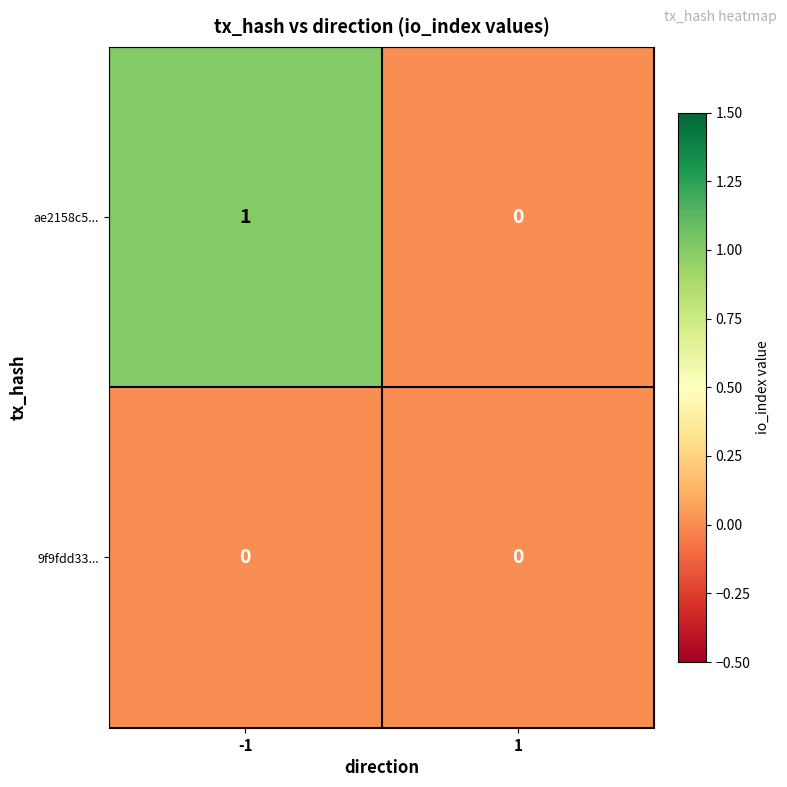

The value of 9f9fdd33... at -1 is 0. True or false?

True